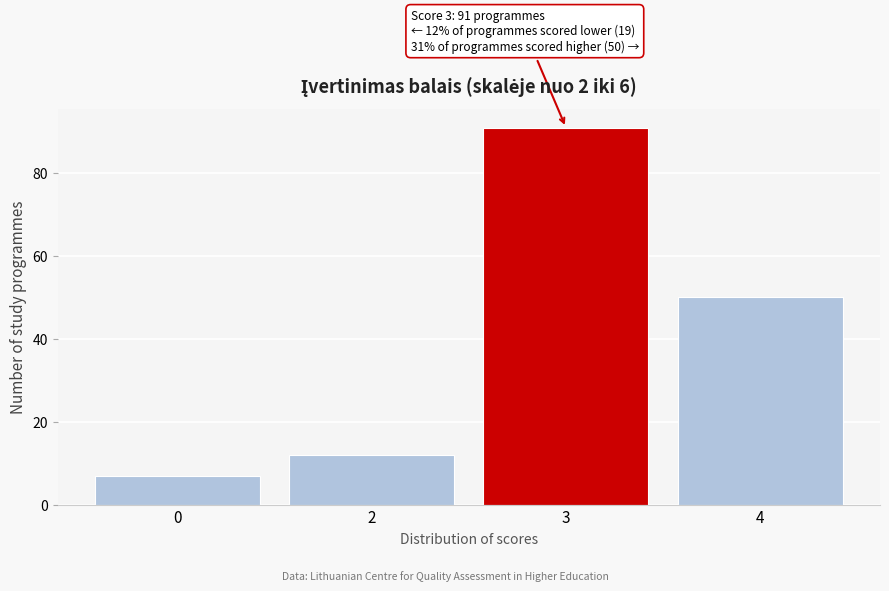

Reading left to right, list all the values displayed in this chart.

0=7	2=12	3=91	4=50